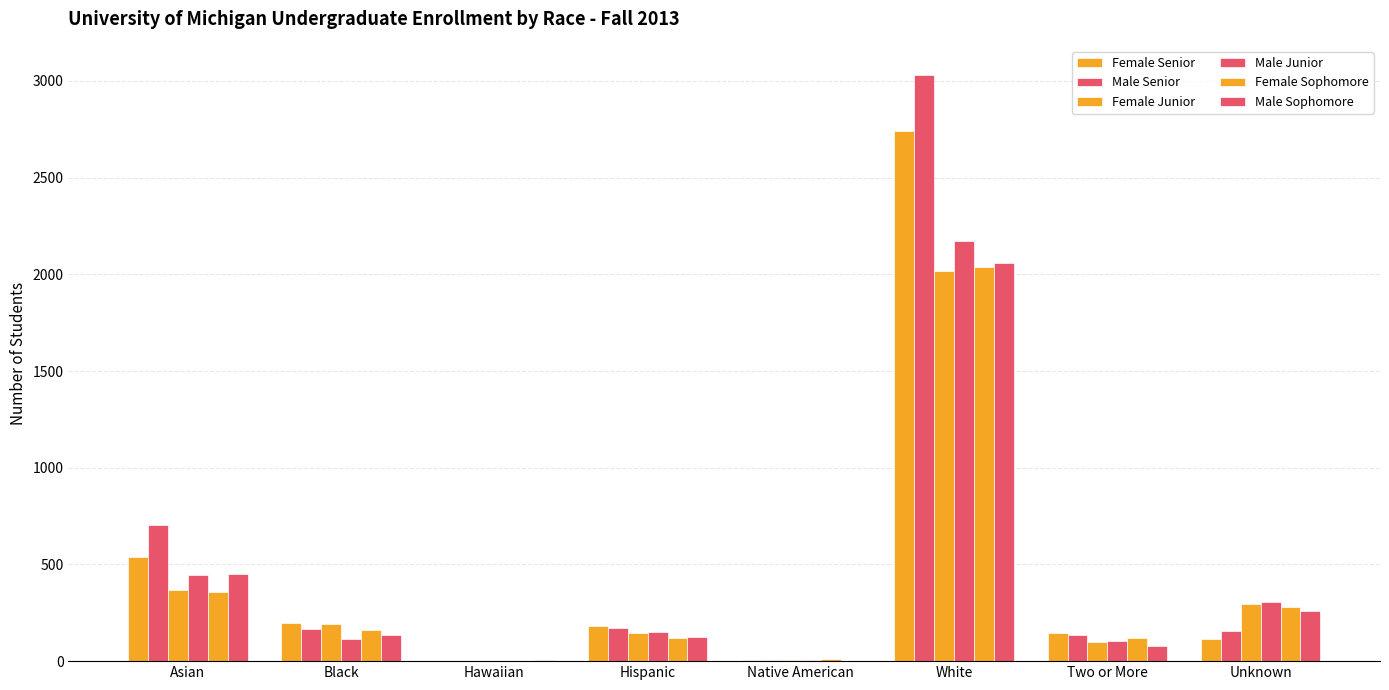

What is the greatest value displayed?

3030